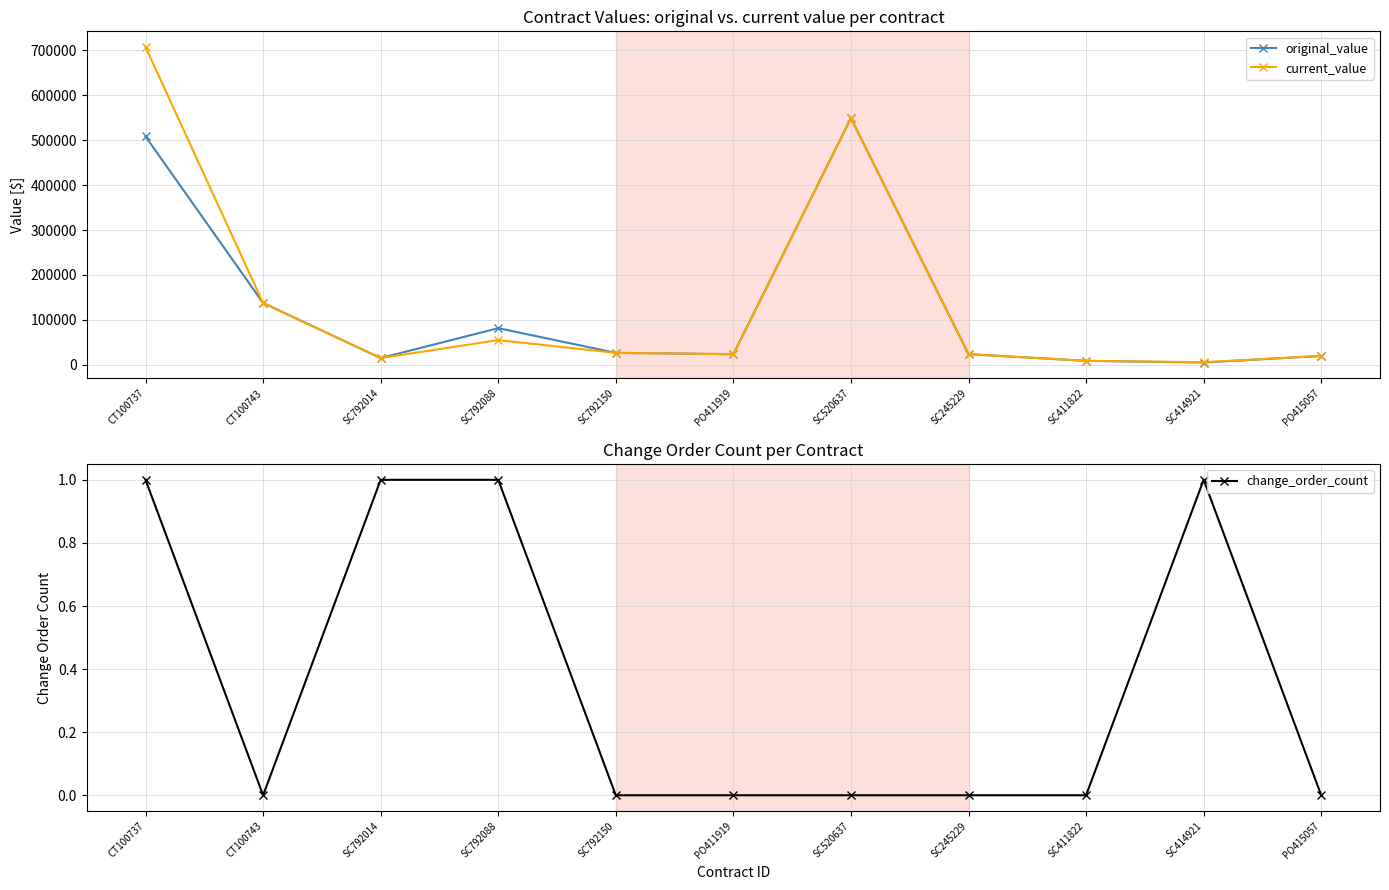

In change_order_count, how many points are higher than both neighbors (excluding endpoints)?

1